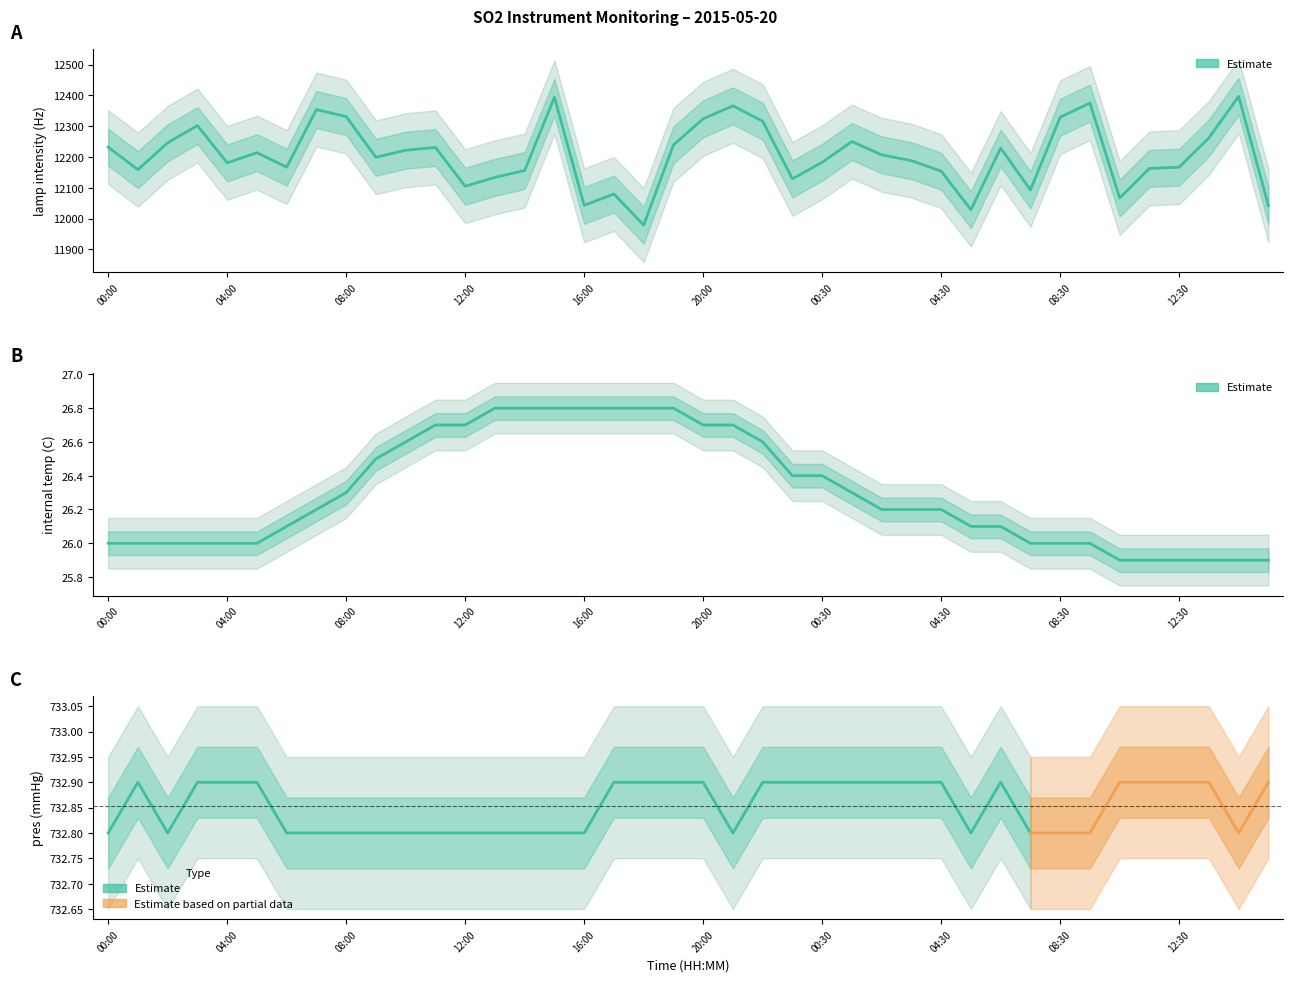

True or false: internal temp (C) has more than 0 interior local peaks.

False